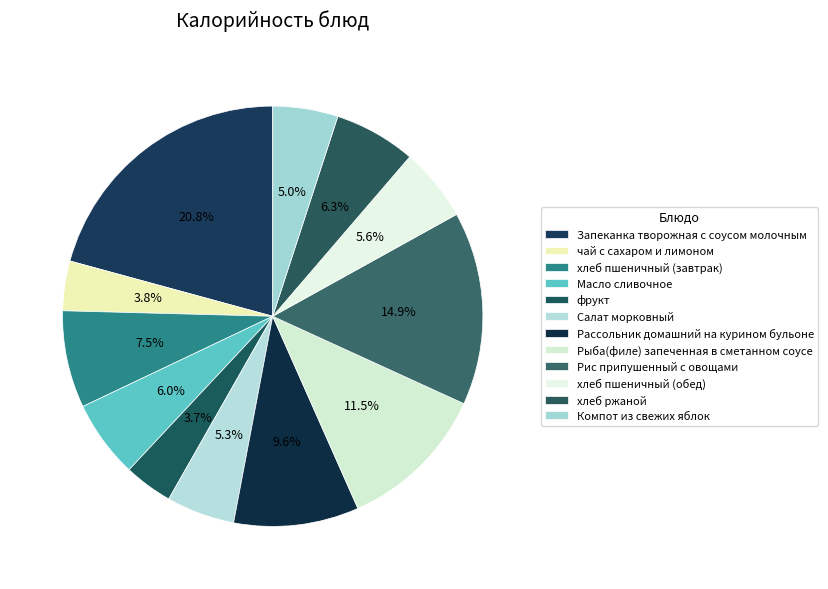

How many segments does this pie chart have?

12